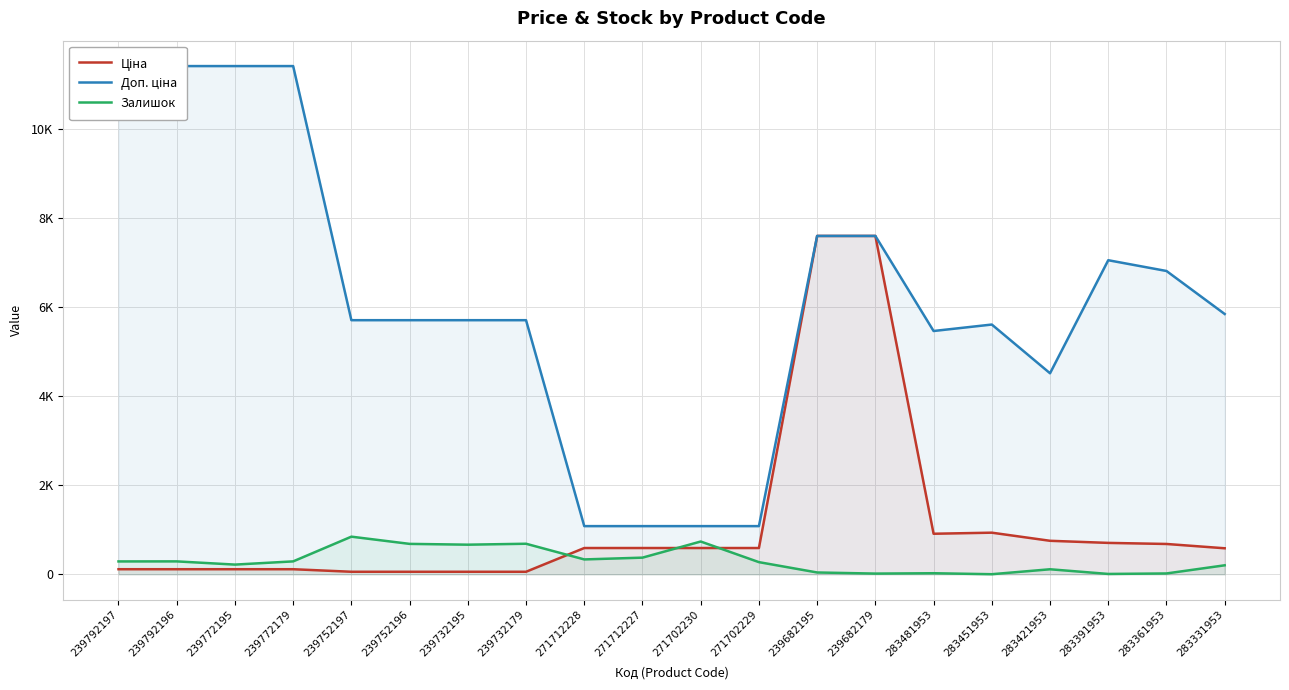

What position from the right is 239752197?

16